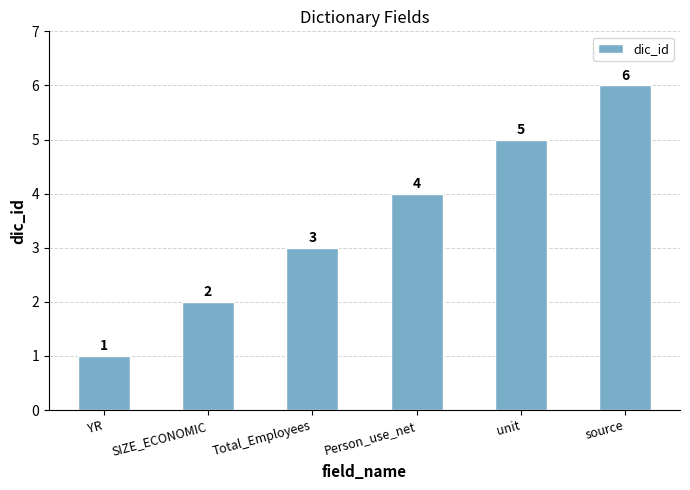

Rank the categories by value from highest to lowest.

source, unit, Person_use_net, Total_Employees, SIZE_ECONOMIC, YR